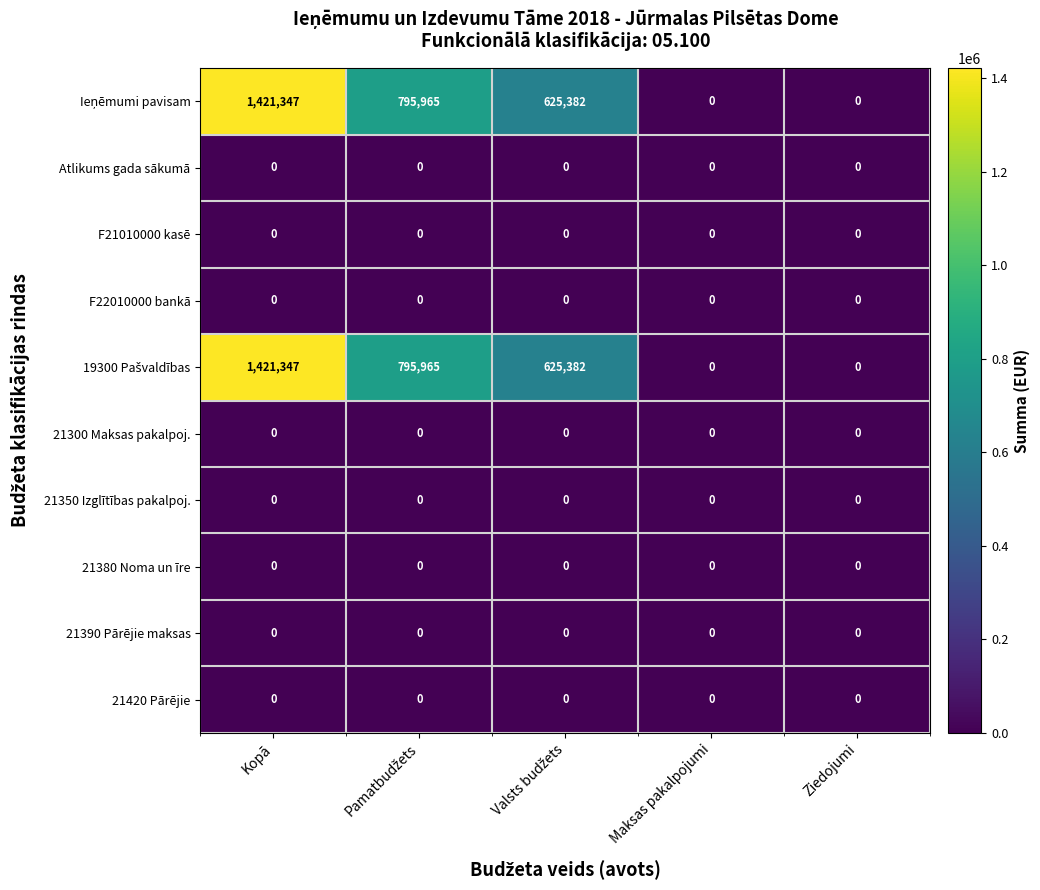

At which category is the sum across all series the highest?

Kopā